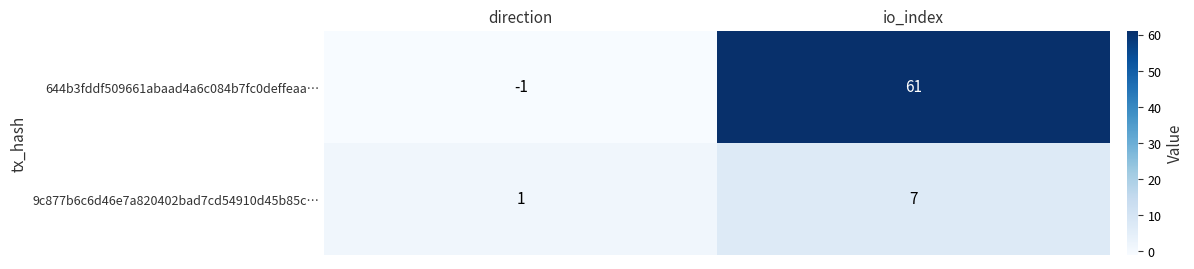

Which category has the lowest value in the 9c877b6c6d46e7a820402bad7cd54910d45b85c… series?

direction